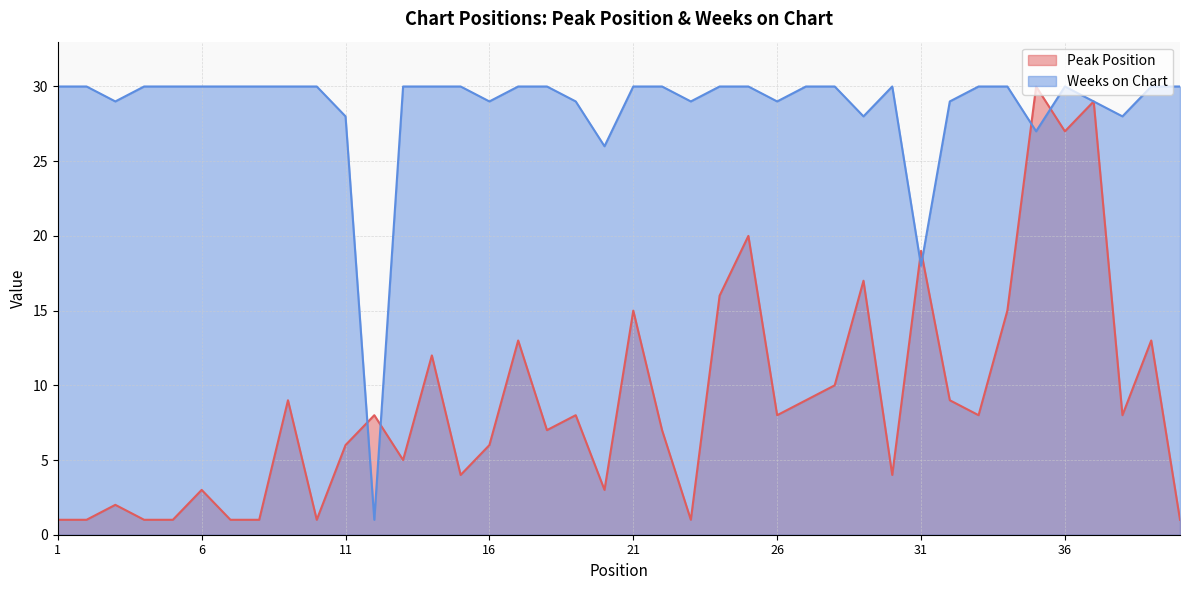

Which series has the largest range (max minus min)?

Peak Position